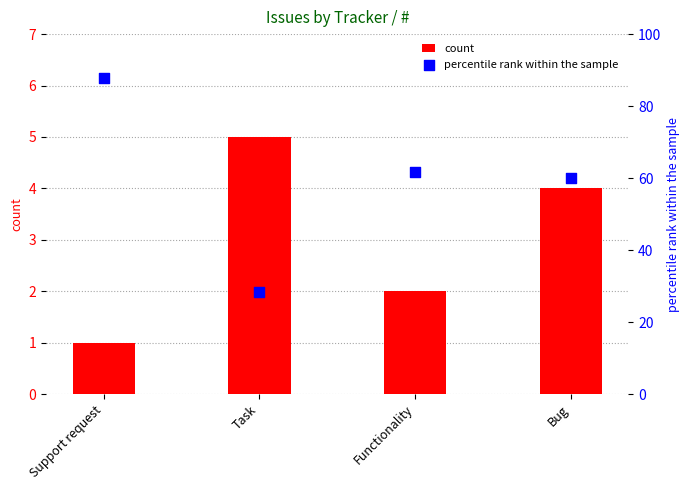

At which category is the sum across all series the highest?

Support request